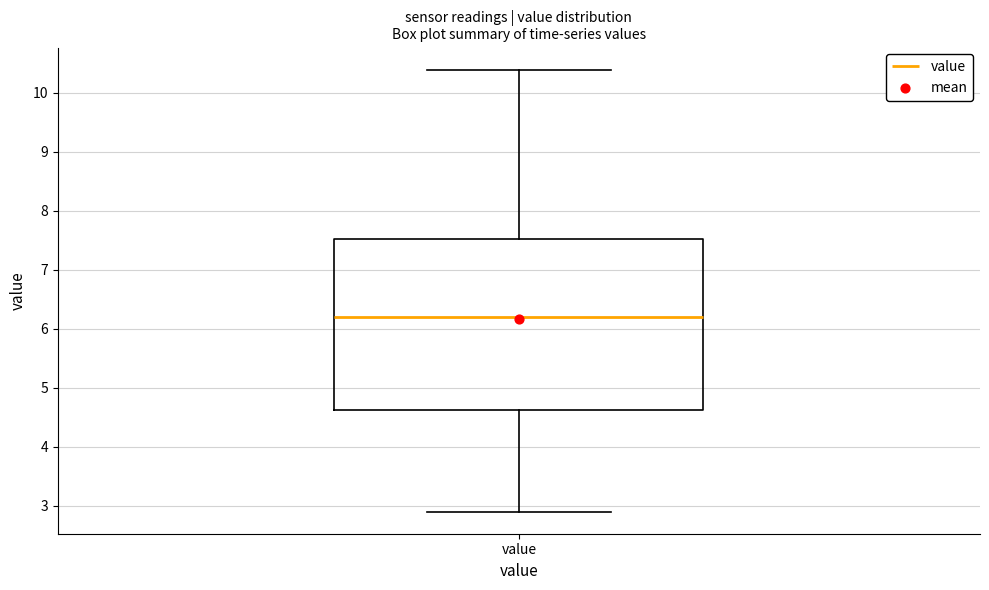

Where is the lower edge of the box for value on the y-axis? The values are not printed on the chart, so give them approximately, as read against the axis.

4.6